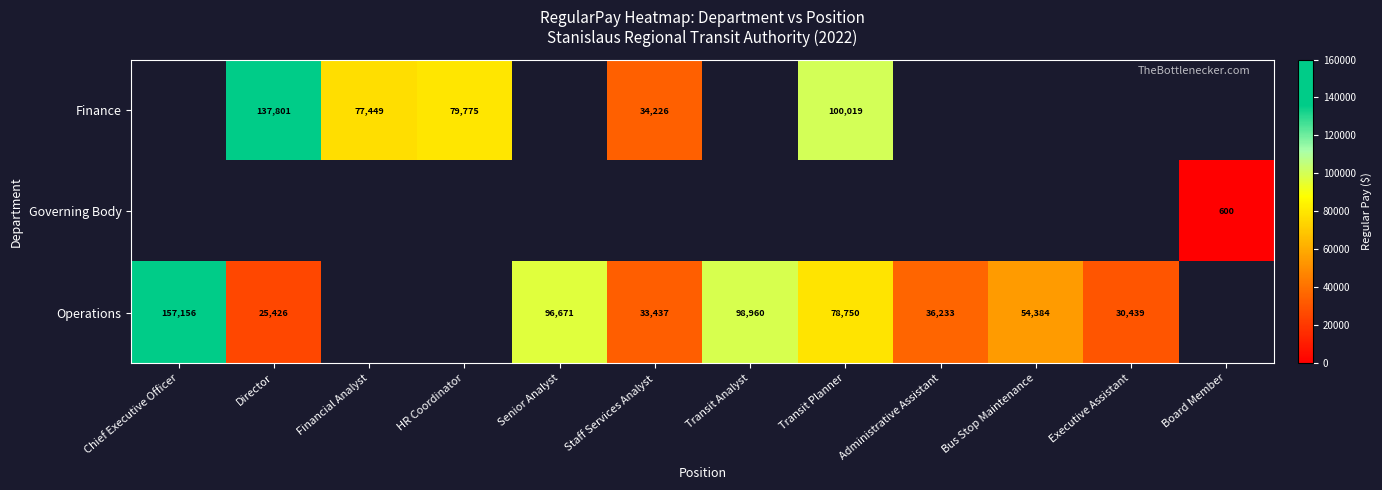

The Finance series shows 105047 at Financial Analyst. True or false?

False